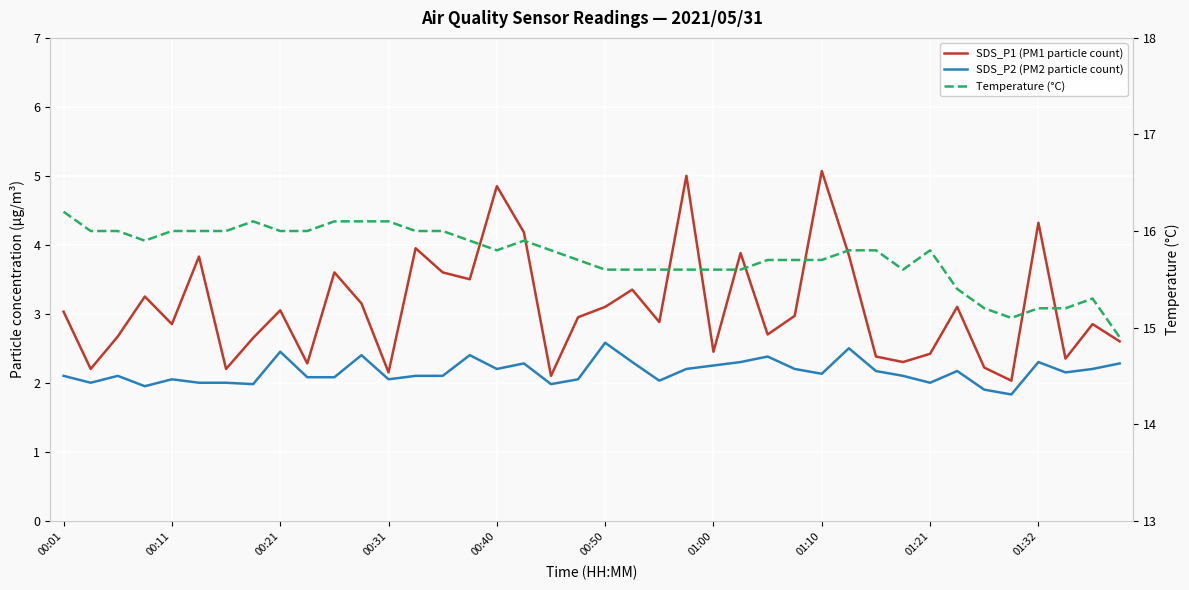

At which category is the sum across all series the highest?

01:10